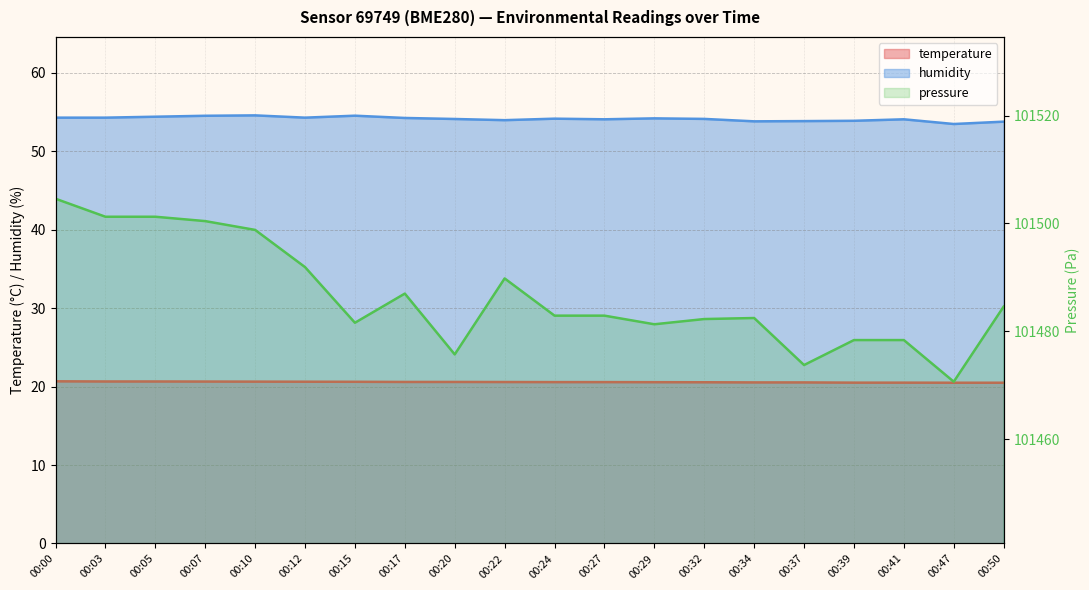

True or false: humidity and pressure_norm cross at least once.

False